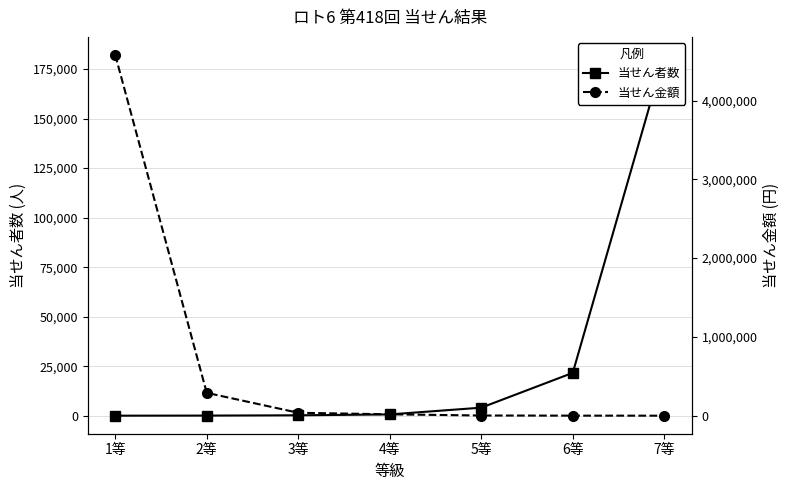

Which has a higher value, 6等 or 2等?

6等